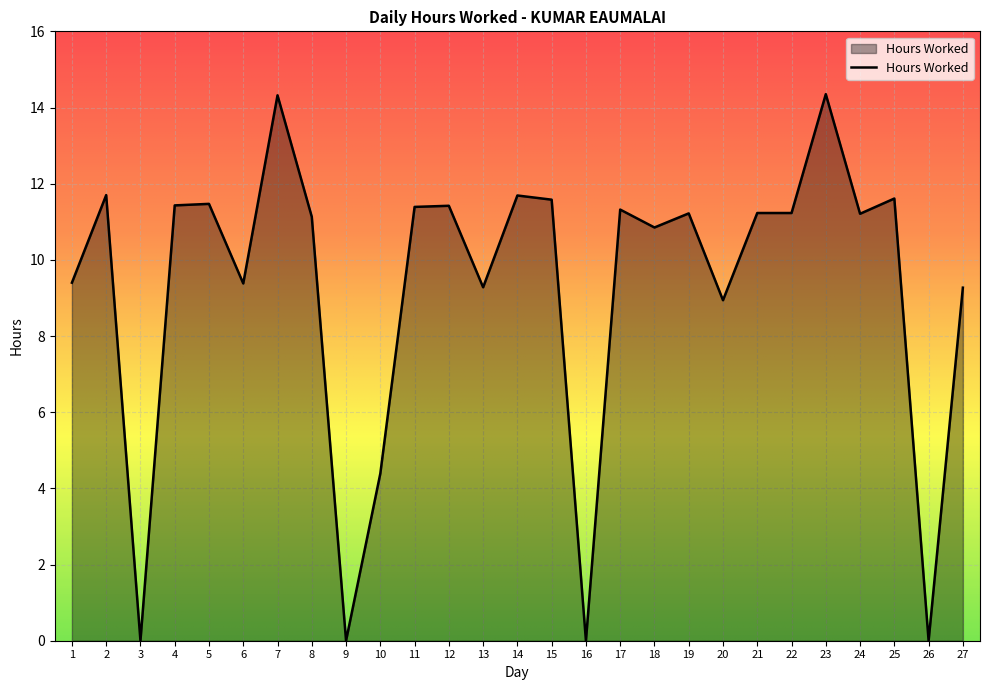

Is it true that the value at 8 is 11.1?

True